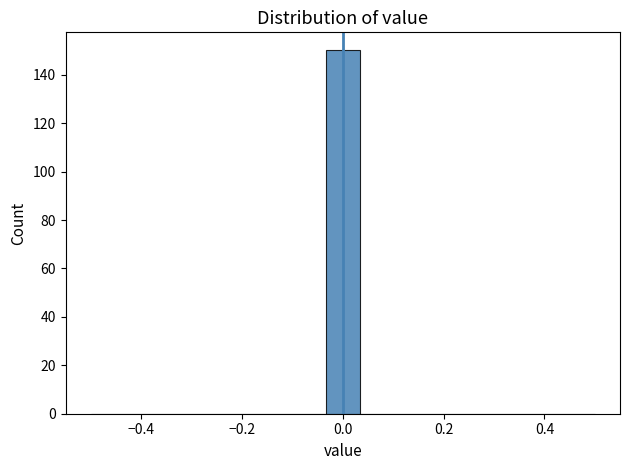

Around what value on the x-axis is the tallest bar? Give the approximate position of its centre, as read against the axis.

0.00